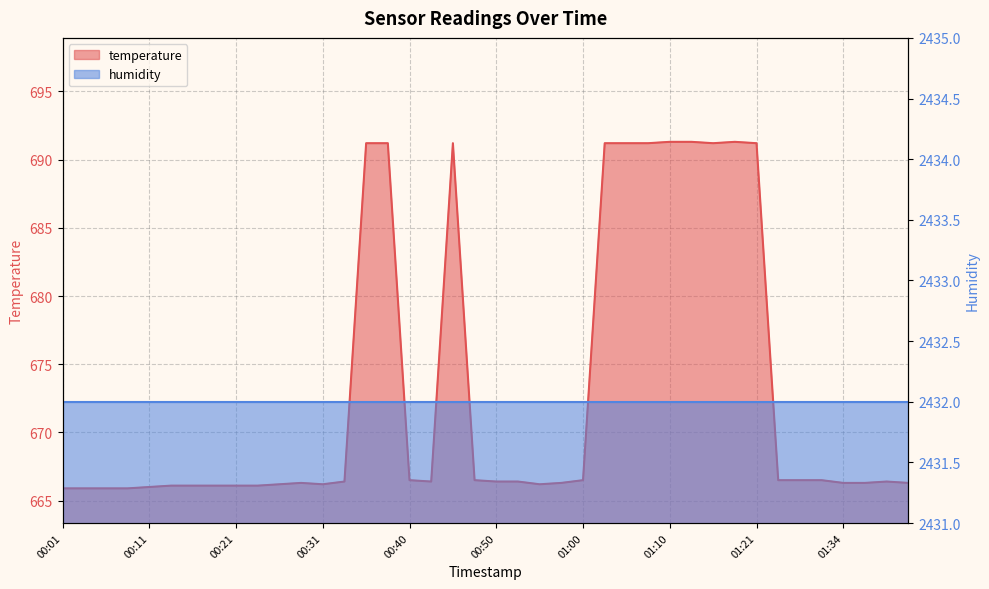

True or false: the data shows 255.9 at 01:34.

False